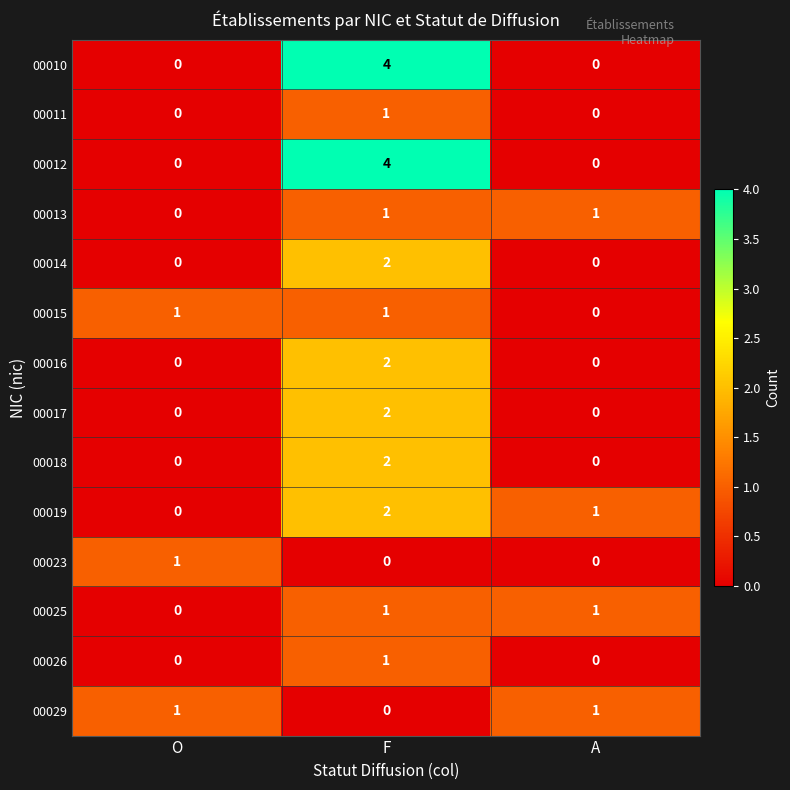

What is the difference between the highest and lowest values at F?

4